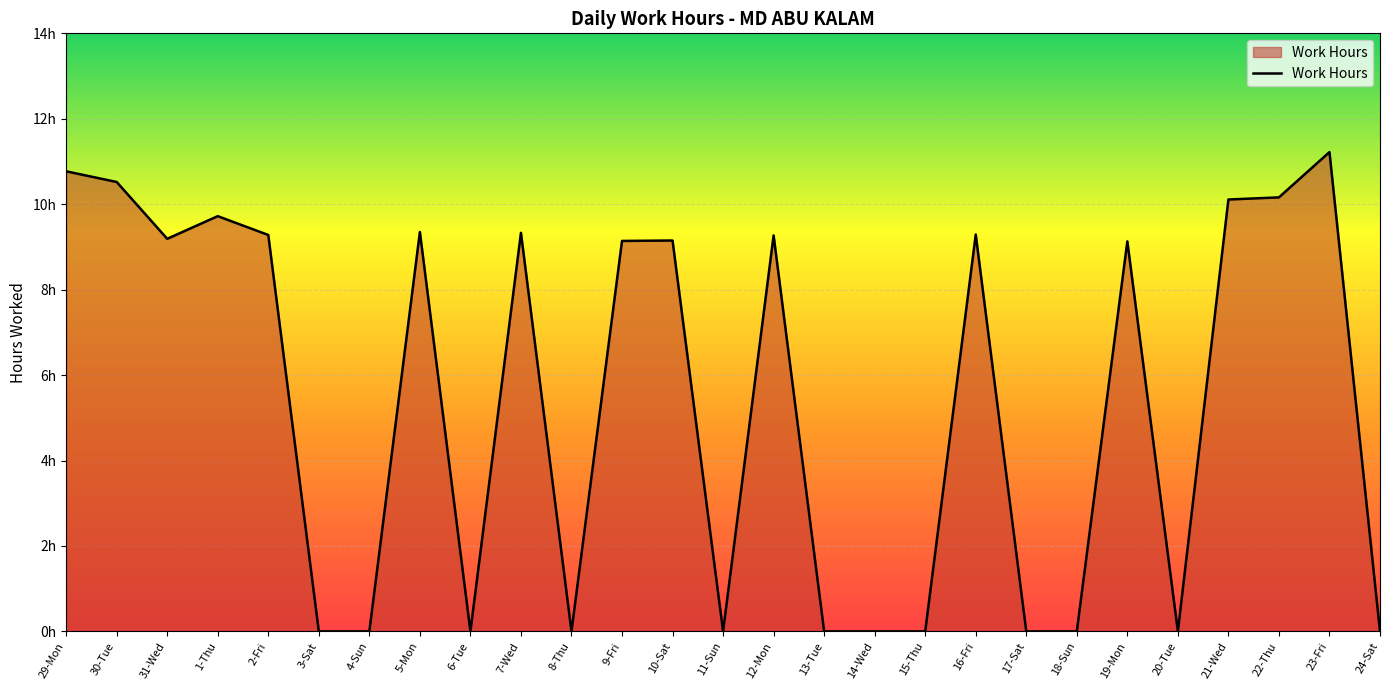

Reading right to left, what are all the values shown in this chart?

24-Sat=0.0	23-Fri=11.2	22-Thu=10.2	21-Wed=10.1	20-Tue=0.0	19-Mon=9.1	18-Sun=0.0	17-Sat=0.0	16-Fri=9.3	15-Thu=0.0	14-Wed=0.0	13-Tue=0.0	12-Mon=9.3	11-Sun=0.0	10-Sat=9.2	9-Fri=9.1	8-Thu=0.0	7-Wed=9.3	6-Tue=0.0	5-Mon=9.3	4-Sun=0.0	3-Sat=0.0	2-Fri=9.3	1-Thu=9.7	31-Wed=9.2	30-Tue=10.5	29-Mon=10.8